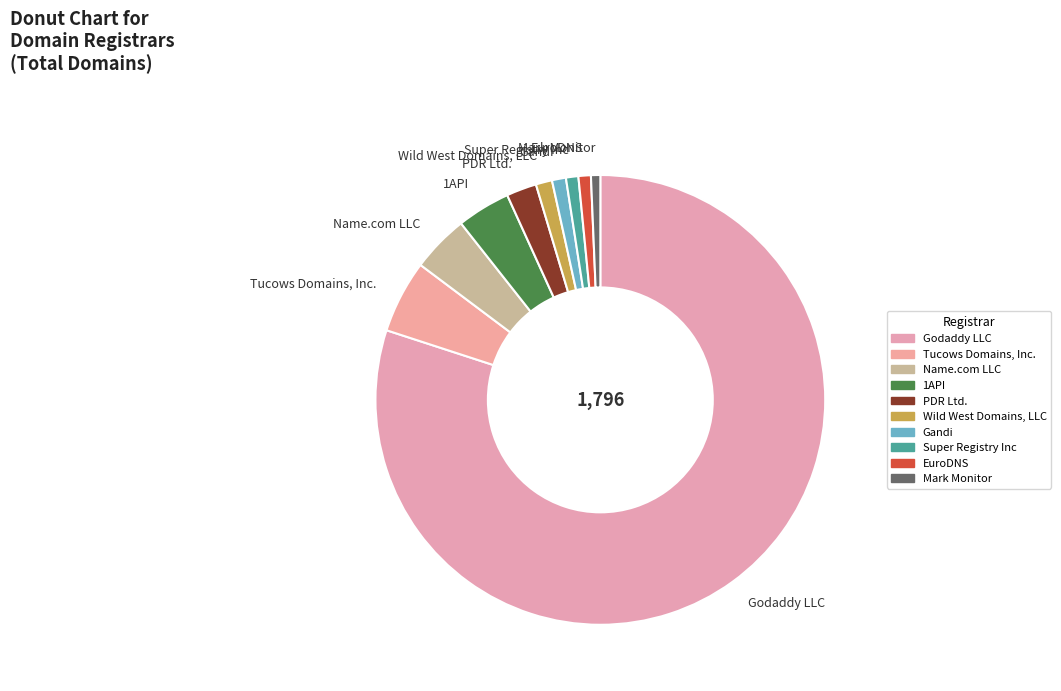

Which slice is the largest?

Godaddy LLC